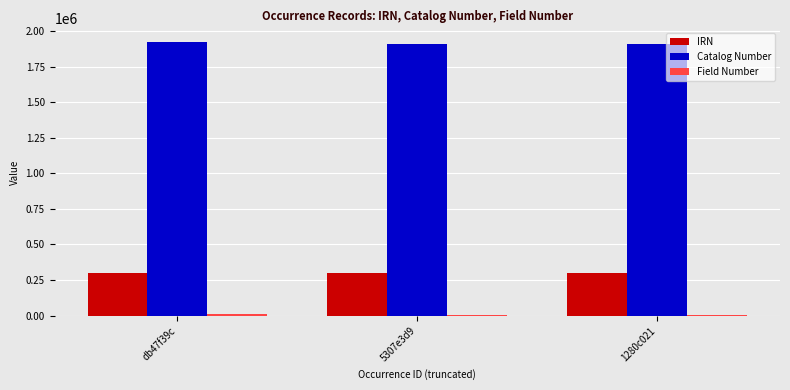

What is the maximum value shown in the chart?

1923365